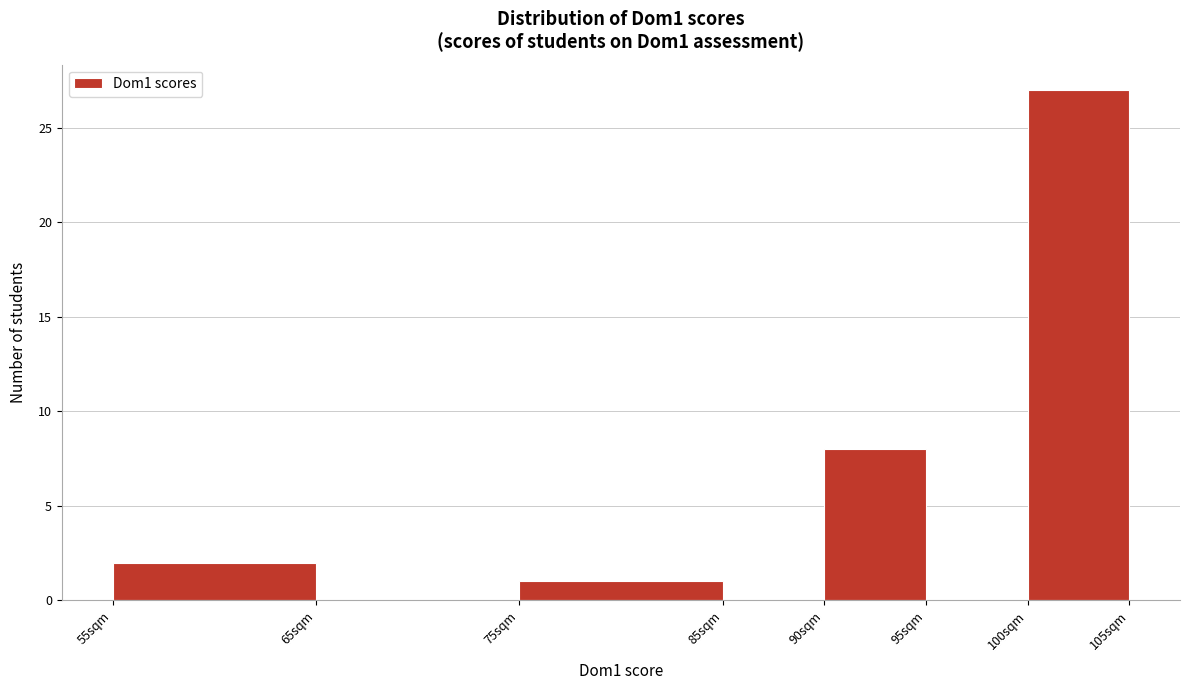

Reading left to right, list every bar in this chart as the range it spans on the x-axis followed by its height. The values are not printed on the chart, so give them approximately, as read against the axis.

55 to 65: 2
65 to 75: 0
75 to 85: 1
85 to 90: 0
90 to 95: 8
95 to 100: 0
100 to 105: 27